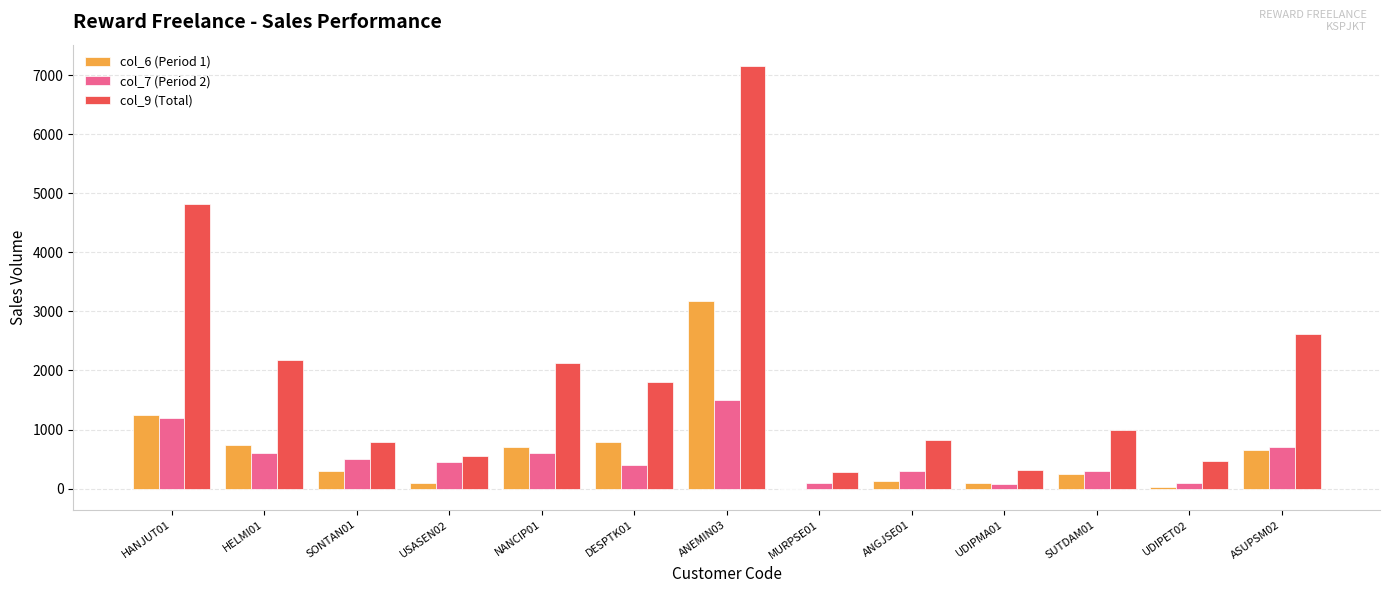

Does the chart contain stacked bars?

No